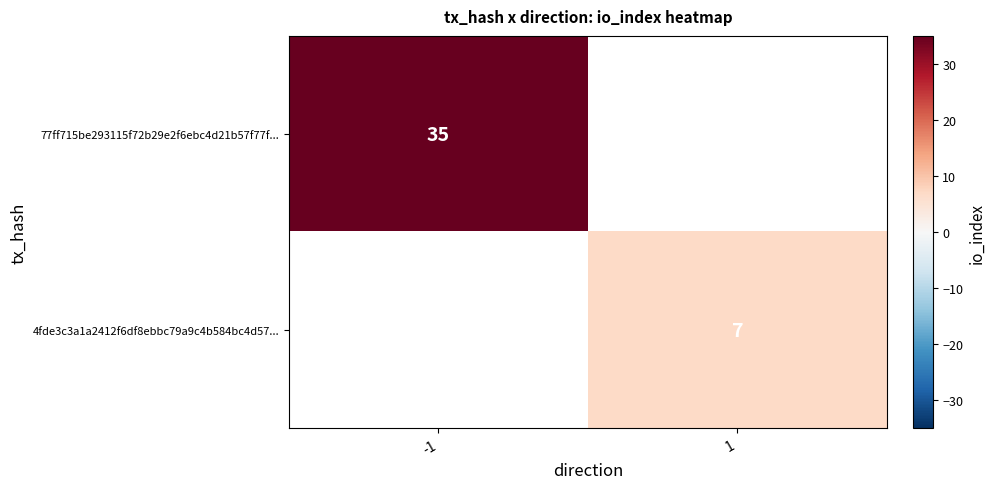

At which category does the chart reach its minimum across all series?

1